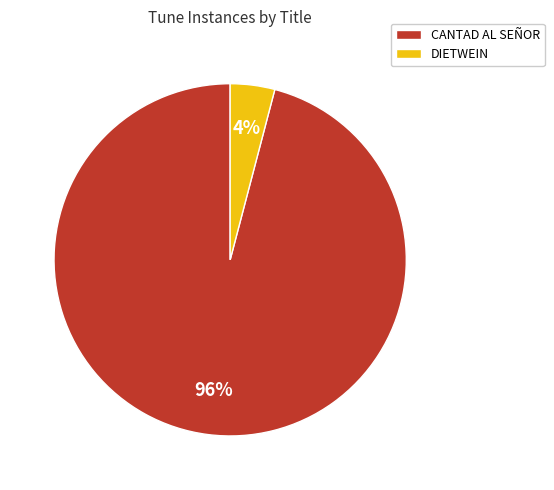

What is the largest slice in the pie chart?

CANTAD AL SEÑOR